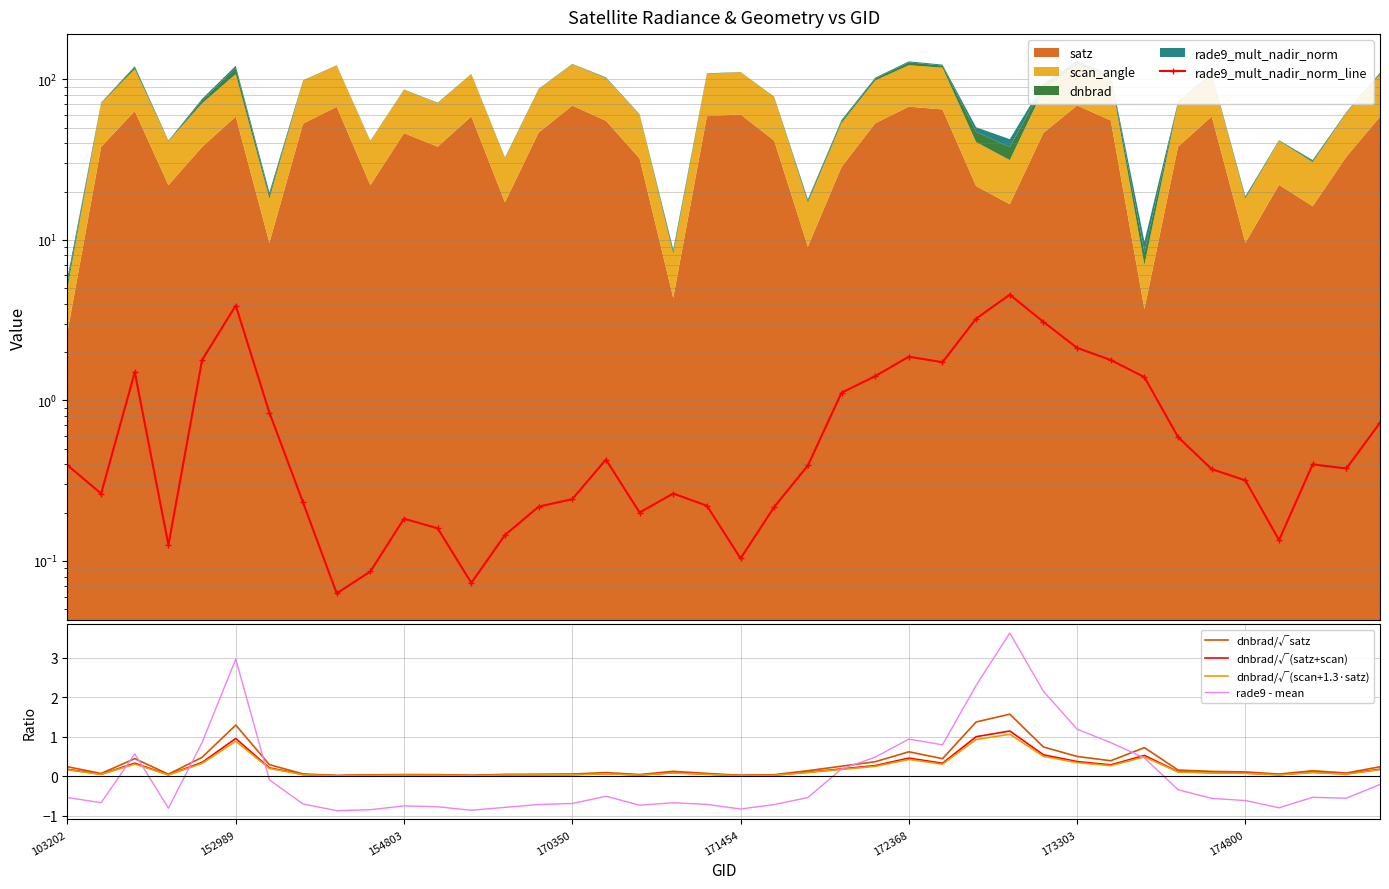

At how many categories does at least one series exceed 1?

13